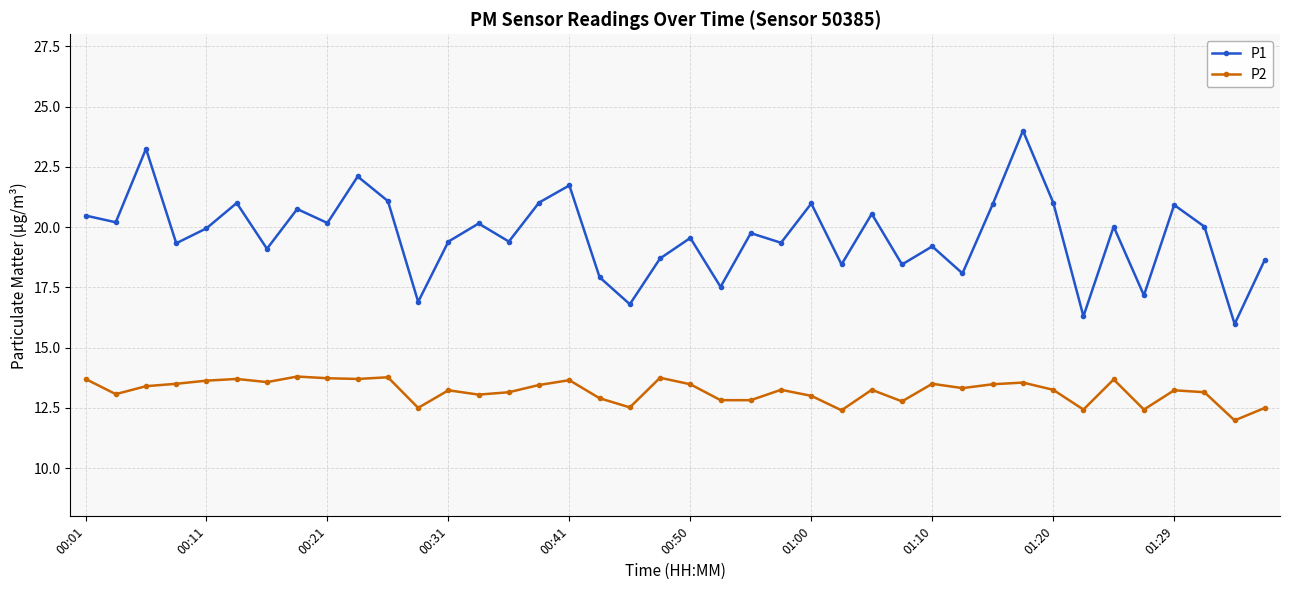

What is the difference between the second highest and second lowest values in the P2 series?

1.4